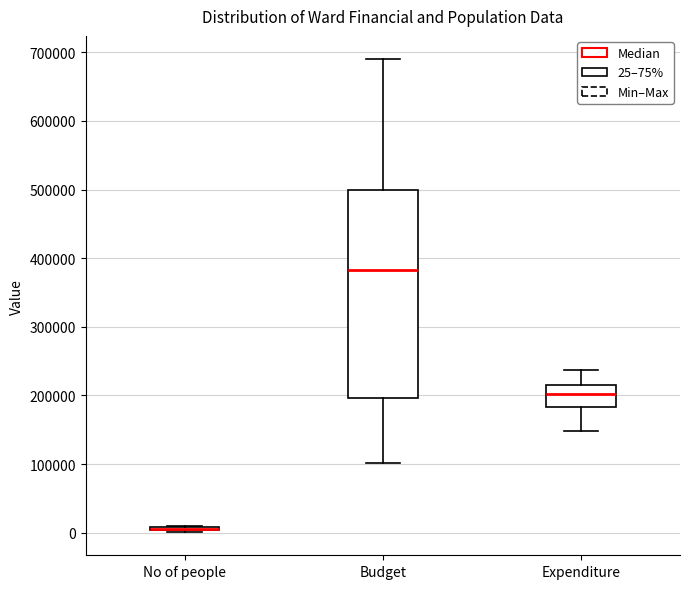

Which box is the tallest, from its lower edge to its upper edge?

Budget